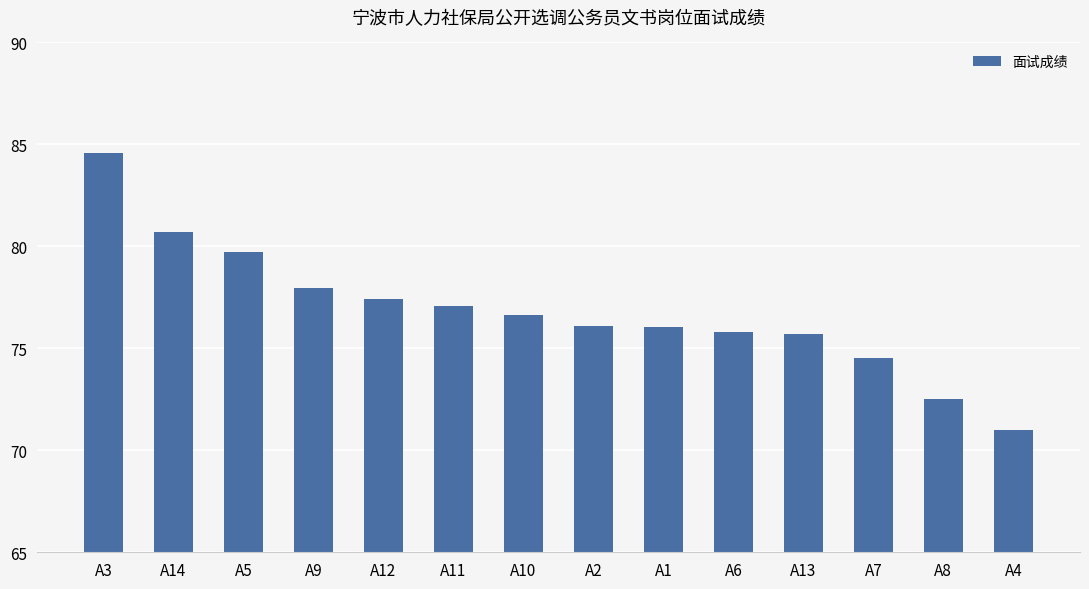

Where does the data first go above 76?

A3